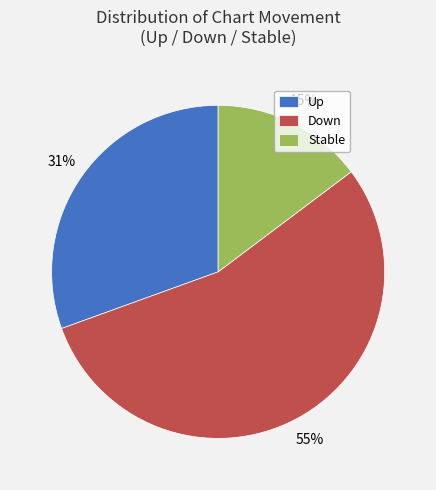

Between Stable and Down, which is larger?

Down